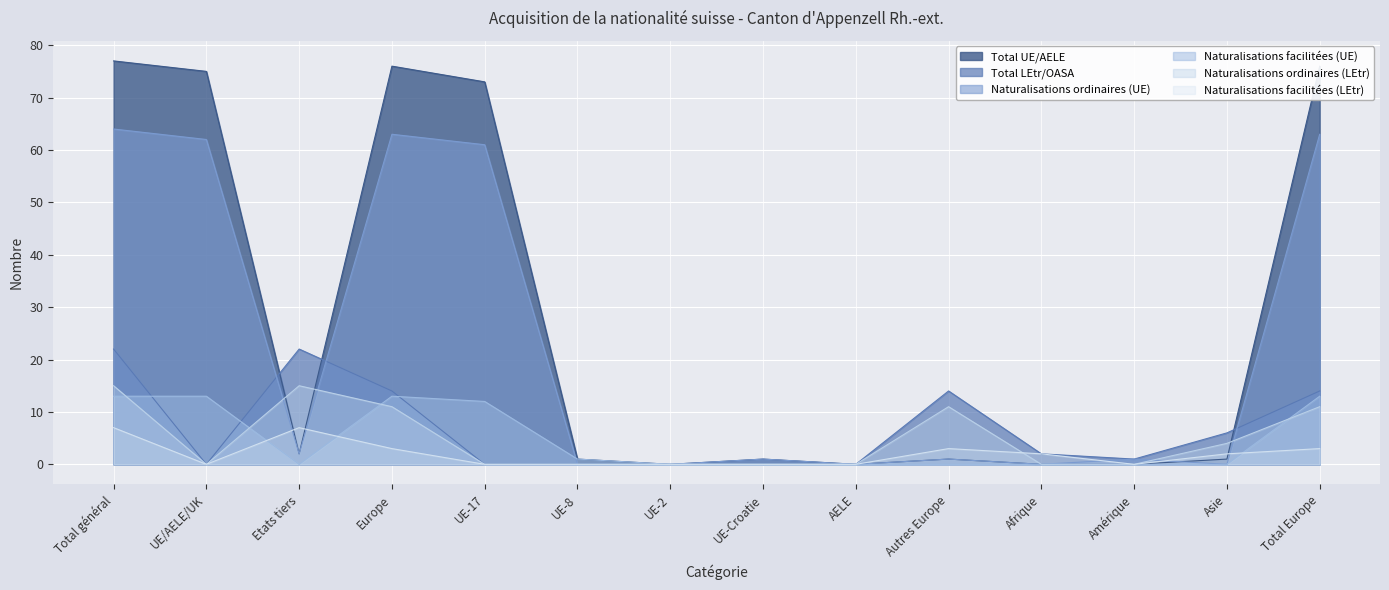

What is the difference between the second highest and second lowest values in the Naturalisations facilitées (LEtr) series?

7